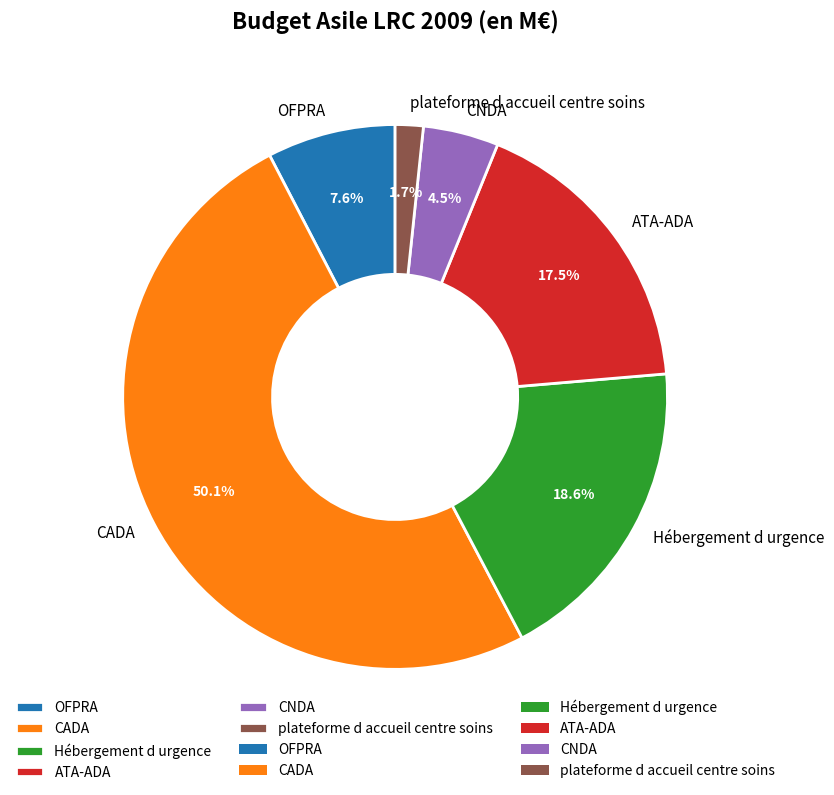

To the nearest percent, what percentage of the pie is CADA?

50%